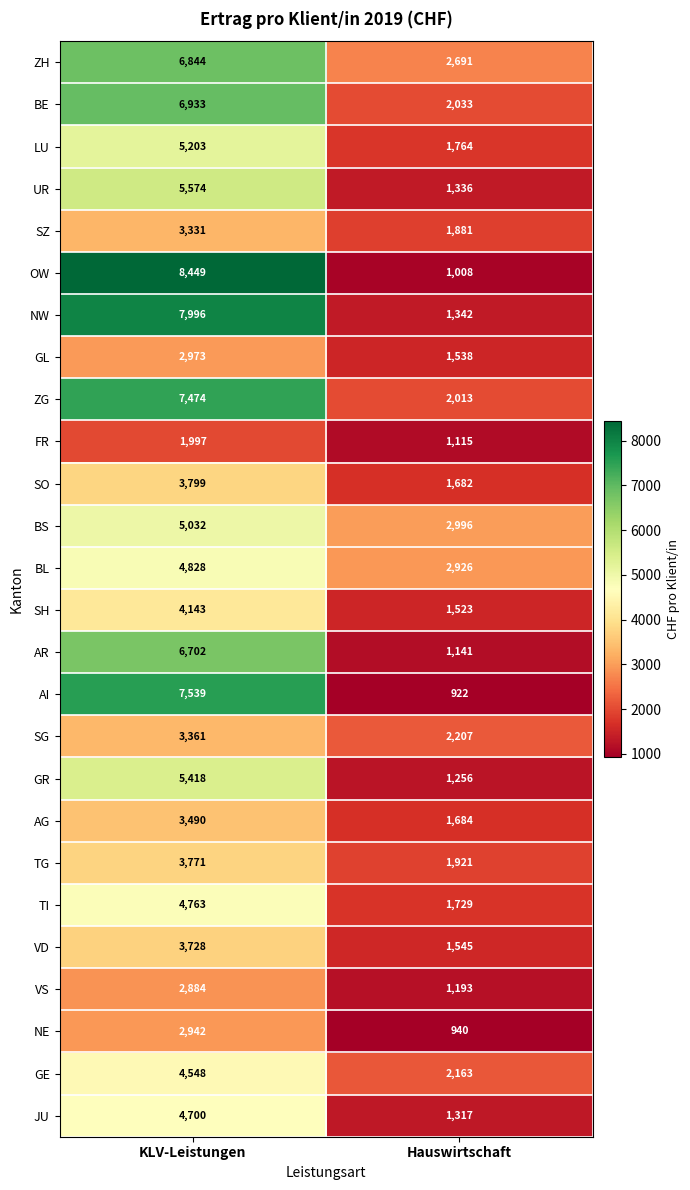

Is the value of LU at KLV-Leistungen greater than the value of BL at KLV-Leistungen?

Yes